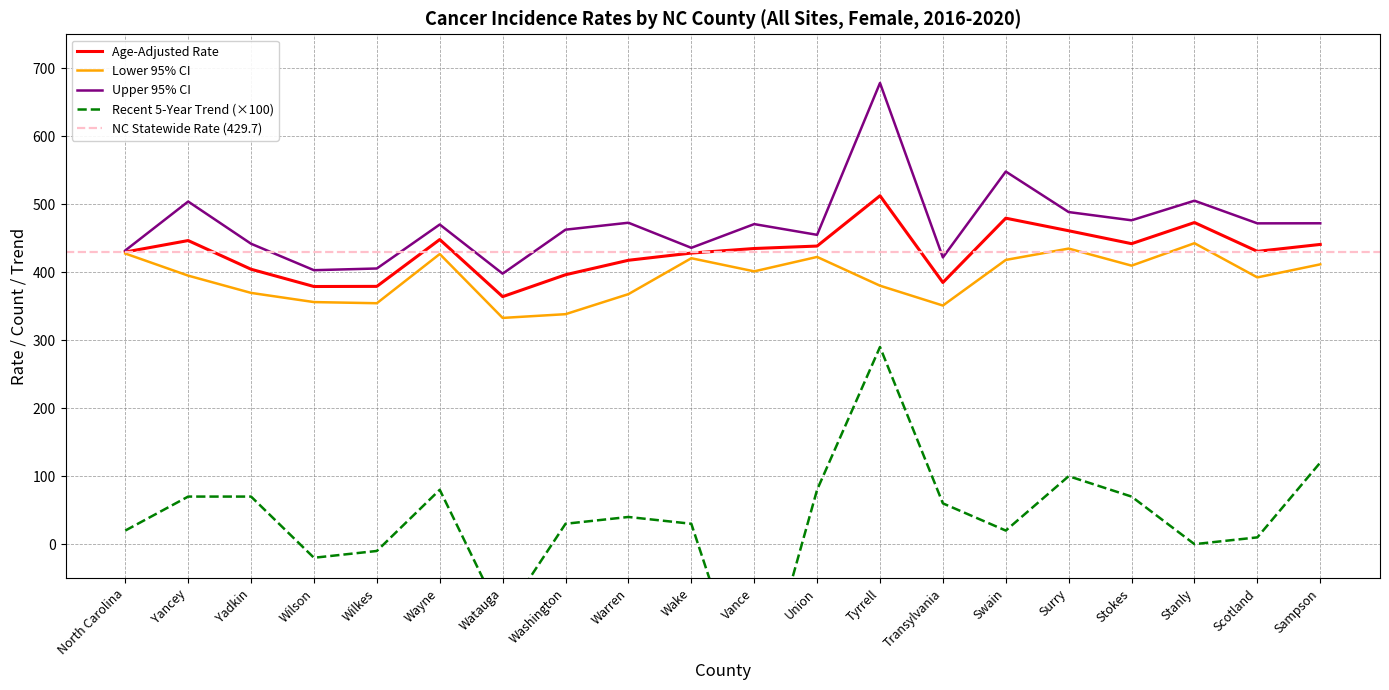

Where is the first local minimum for Age-Adjusted Rate?

Wilson